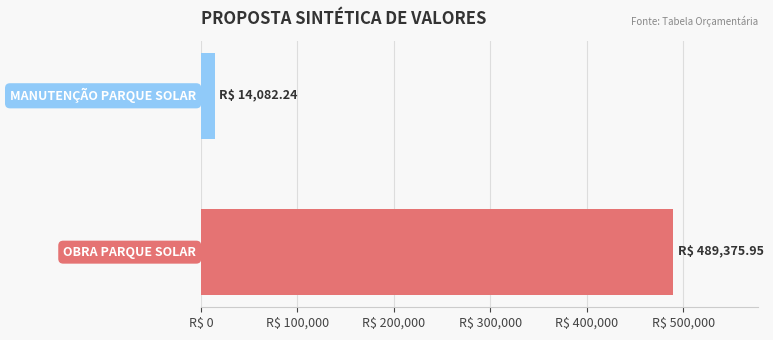

Are the bars horizontal?

Yes